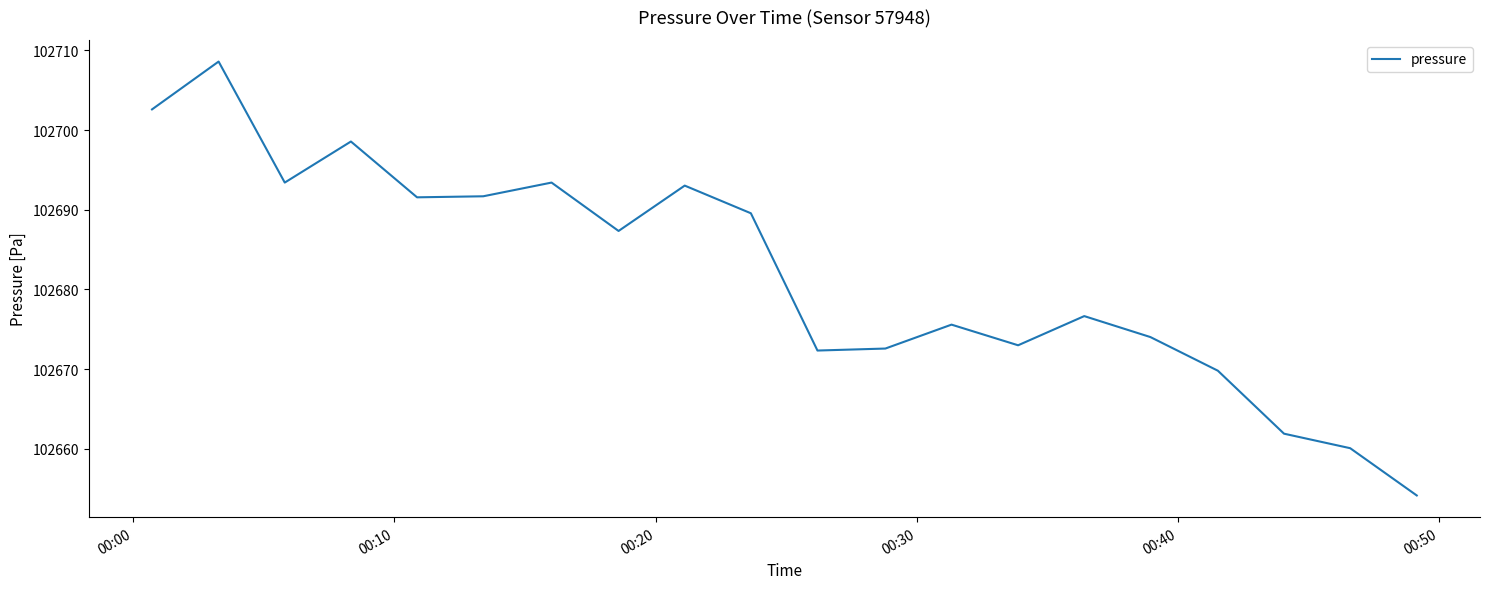

What is the difference between the maximum and minimum values?

54.4